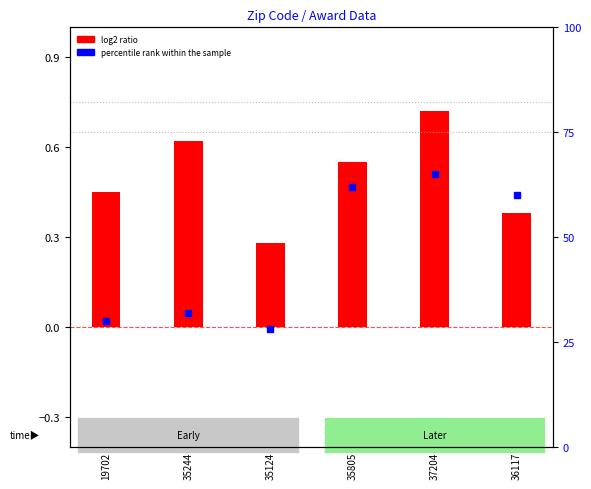

What is the value of the log2 ratio bar at the 3rd from the left?

0.3